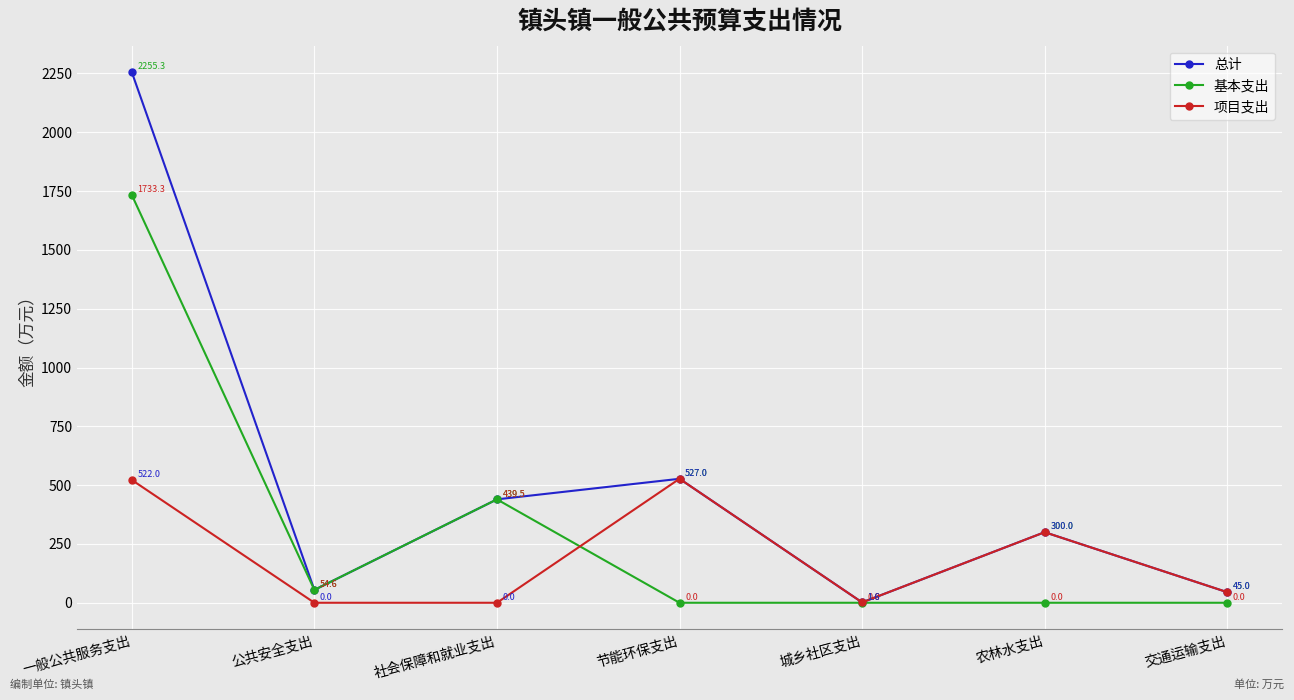

What is the sum of the 项目支出 values at 一般公共服务支出 and 公共安全支出?

522.0